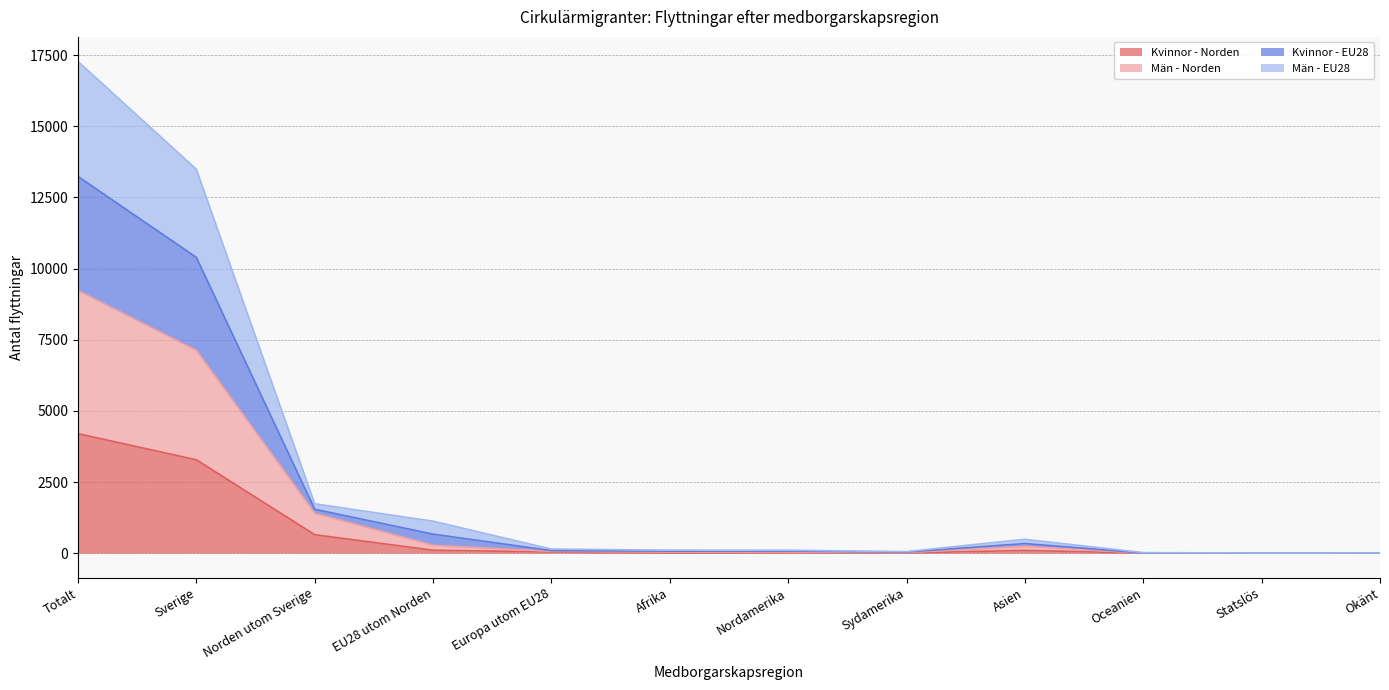

True or false: Kvinnor - Norden has a value of 649 at Norden utom Sverige.

True